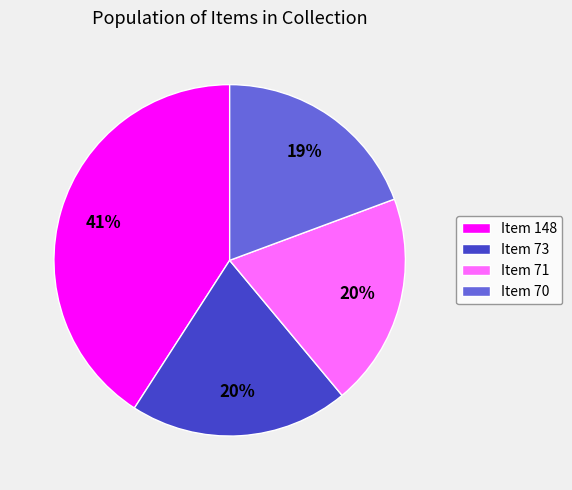

How many slices are in this pie chart?

4